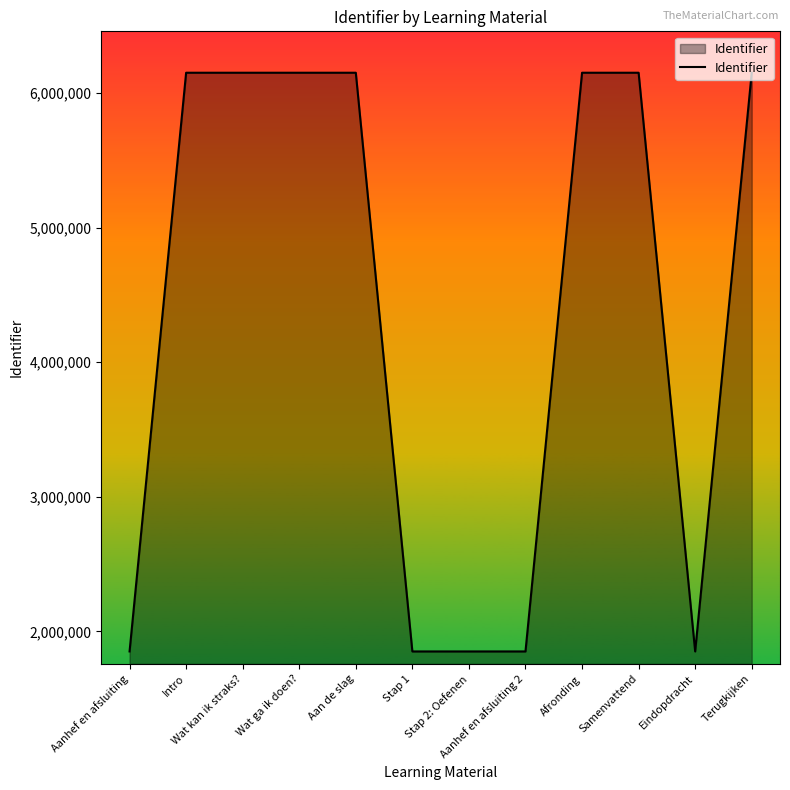

The chart shows a value of 3036348 at Eindopdracht. True or false?

False